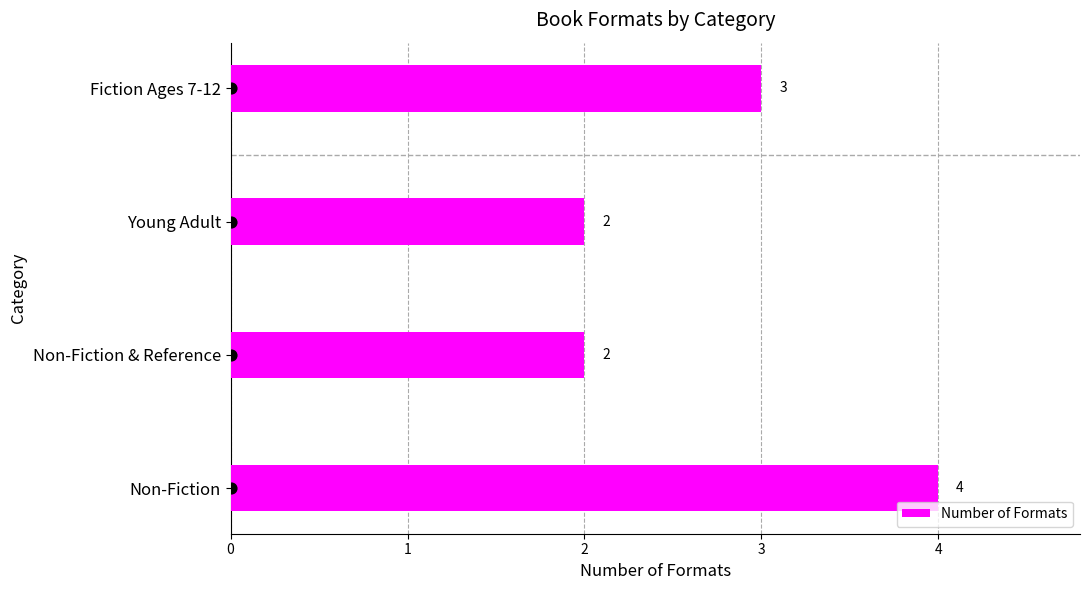

What is the highest value of the Number of Formats series?

4